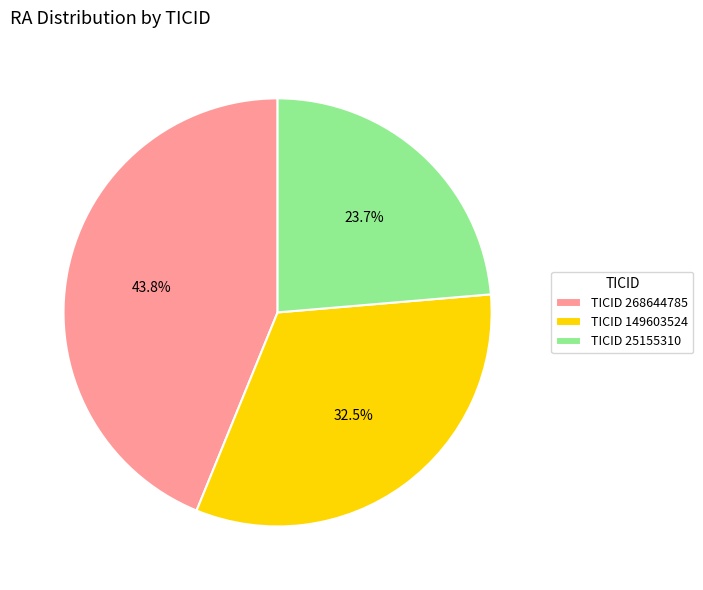

How many segments does this pie chart have?

3